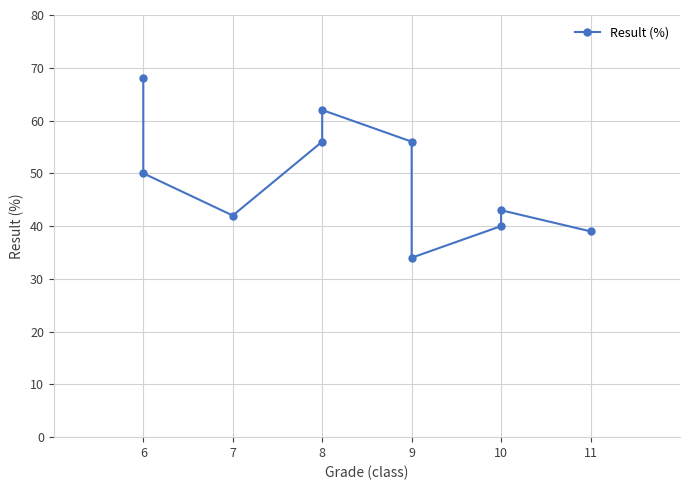

Which label corresponds to the largest value in the chart?

6